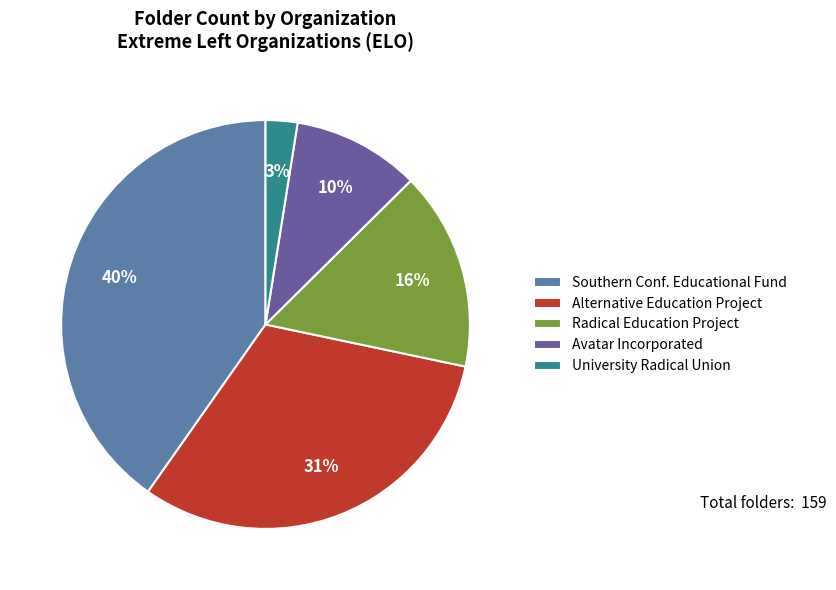

Is there any slice that represents more than half of the pie?

No